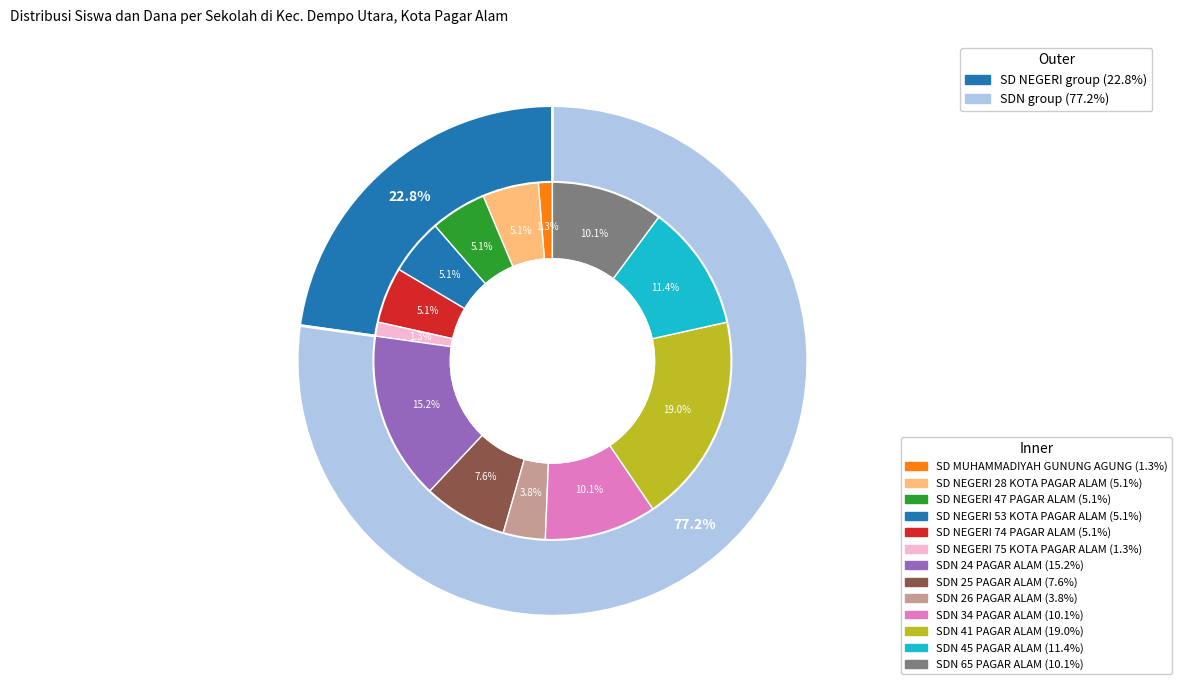

What is the ratio of the value at SD NEGERI 53 KOTA PAGAR ALAM to the value at SD NEGERI 74 PAGAR ALAM?

1.0